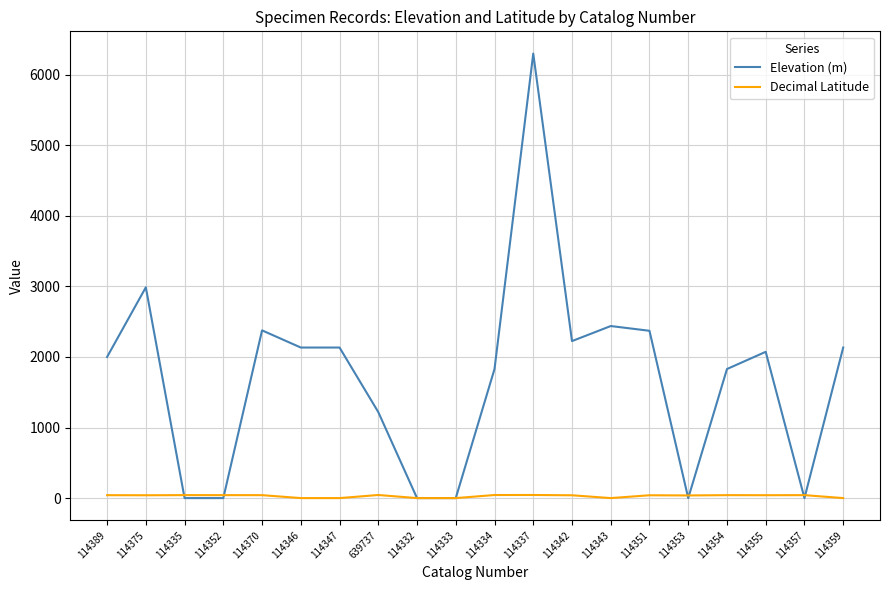

What is the average value of the Elevation (m) series?

1702.5